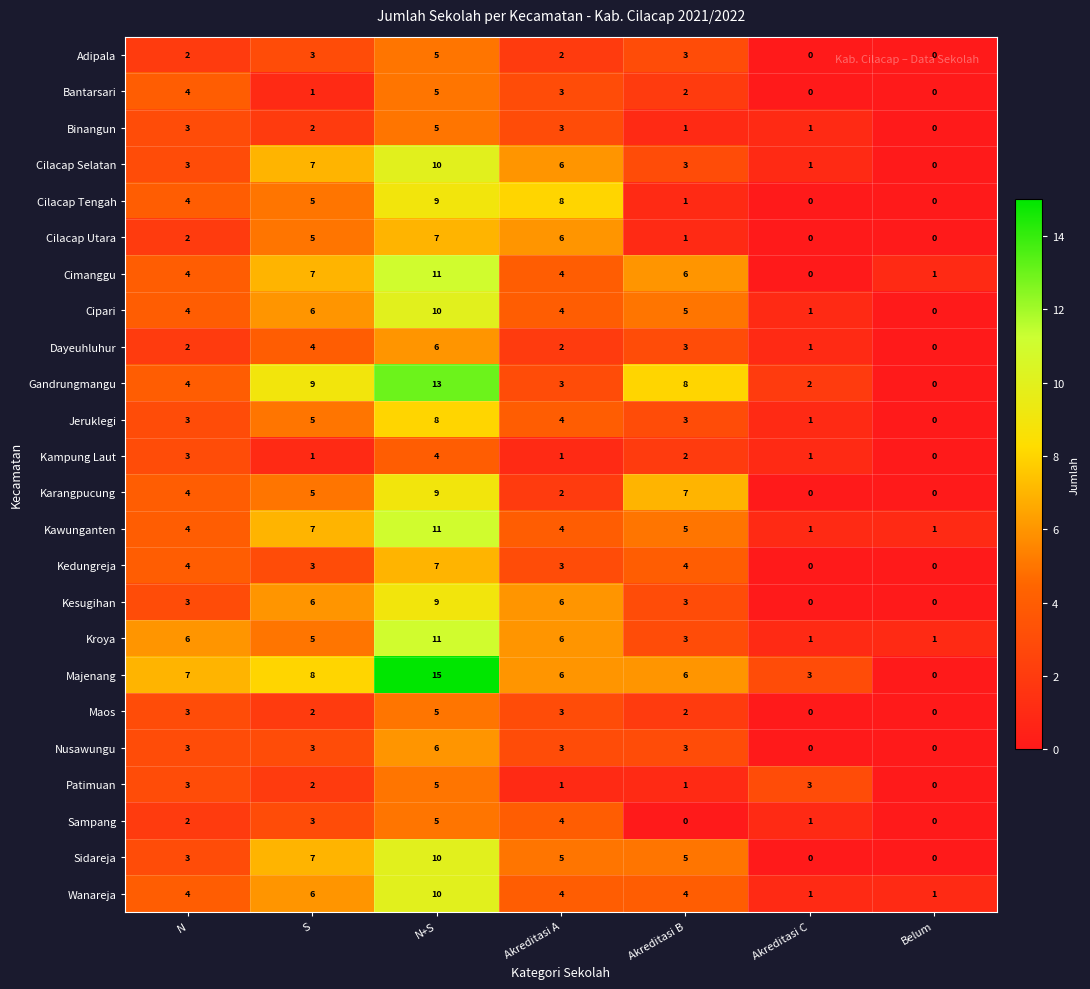

At which label does Sidareja first exceed 5?

S